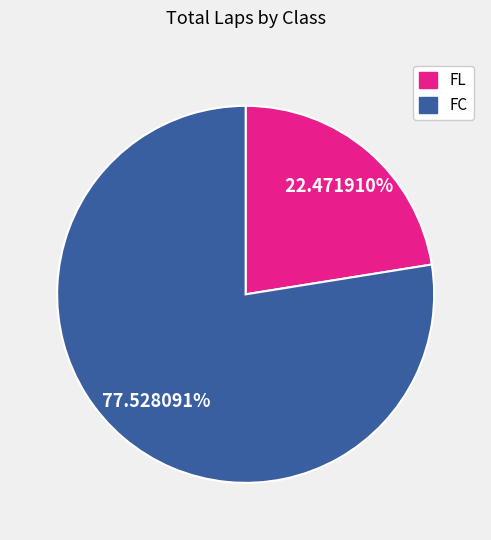

Is there a majority slice in this chart?

Yes